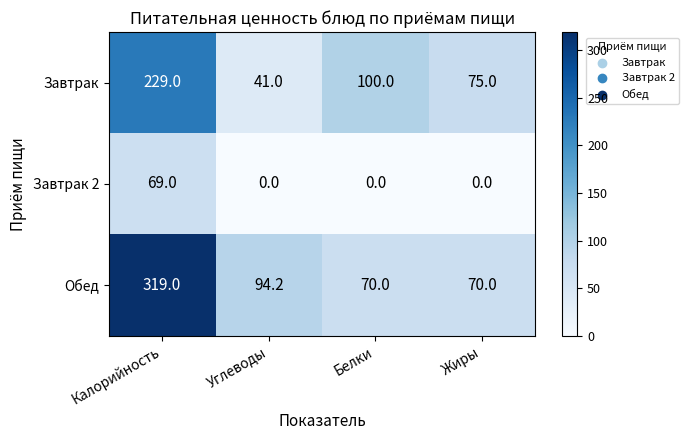

Which category has the highest value in the Завтрак 2 series?

Калорийность